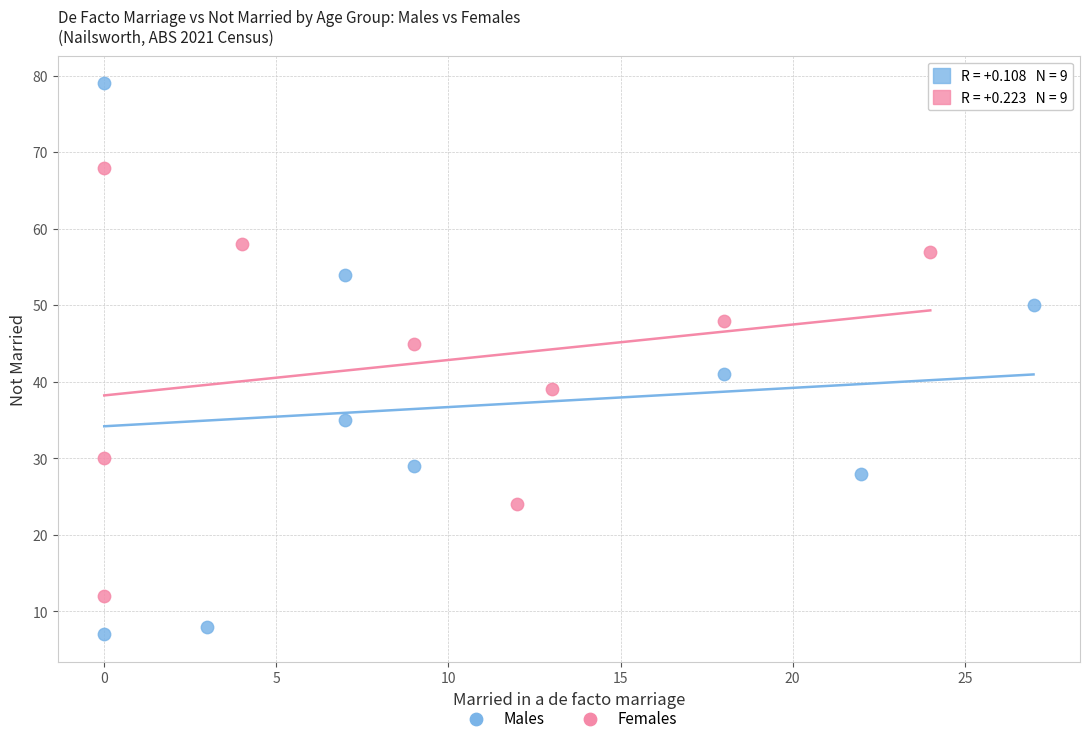

Which series reaches the minimum Y coordinate?

Males